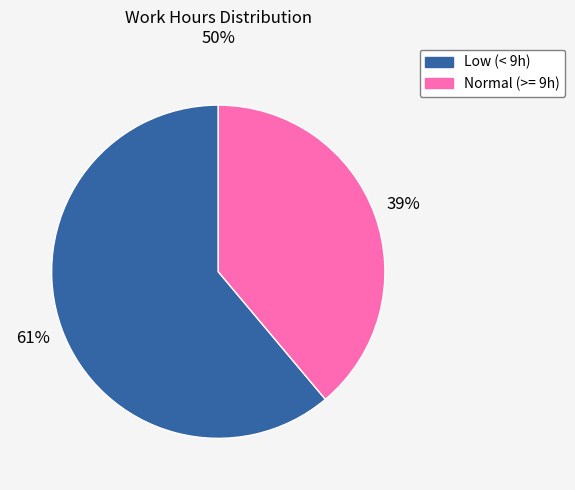

Does any single category account for the majority?

Yes